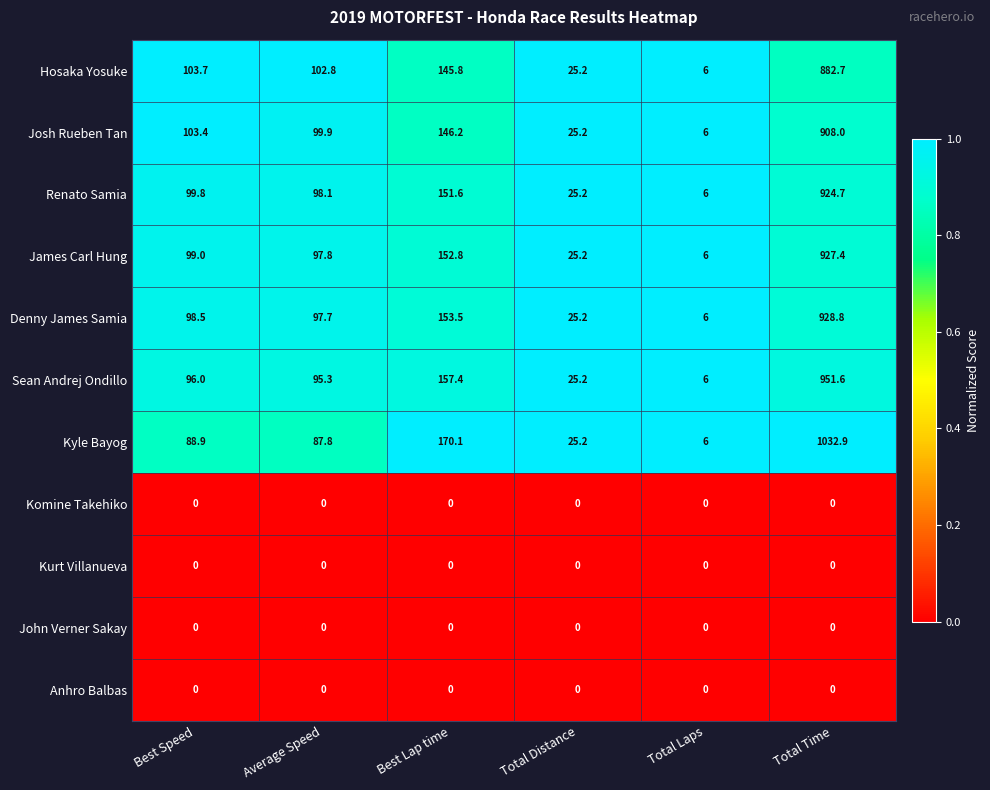

List the labels in order of Hosaka Yosuke value, smallest first.

Total Laps, Total Distance, Average Speed, Best Speed, Best Lap time, Total Time